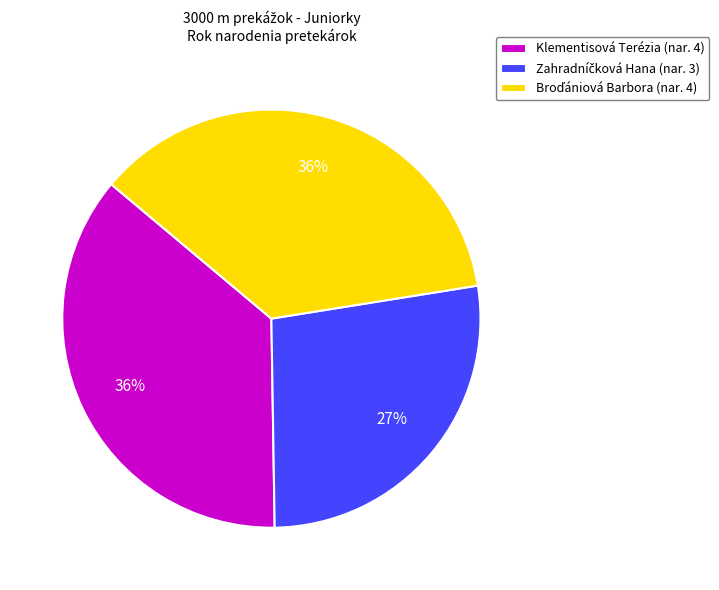

The Klementisová Terézia (nar. 4) slice represents 36% of the pie. True or false?

True